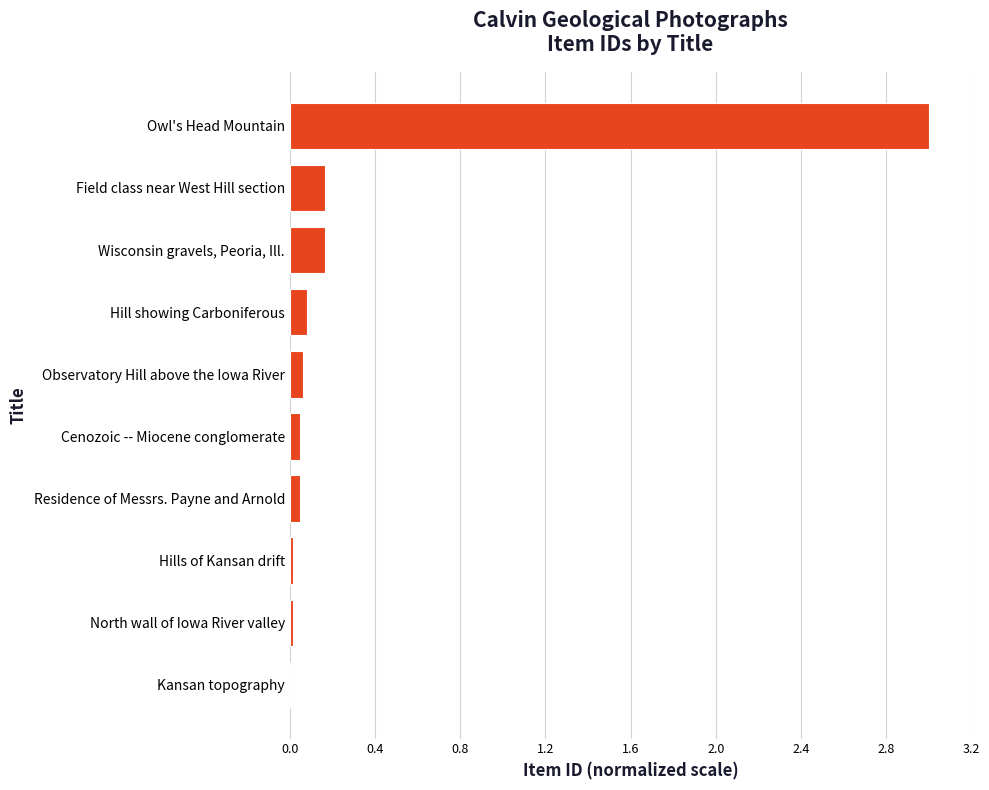

Is it true that the value at Hill showing Carboniferous is 0.1?

True